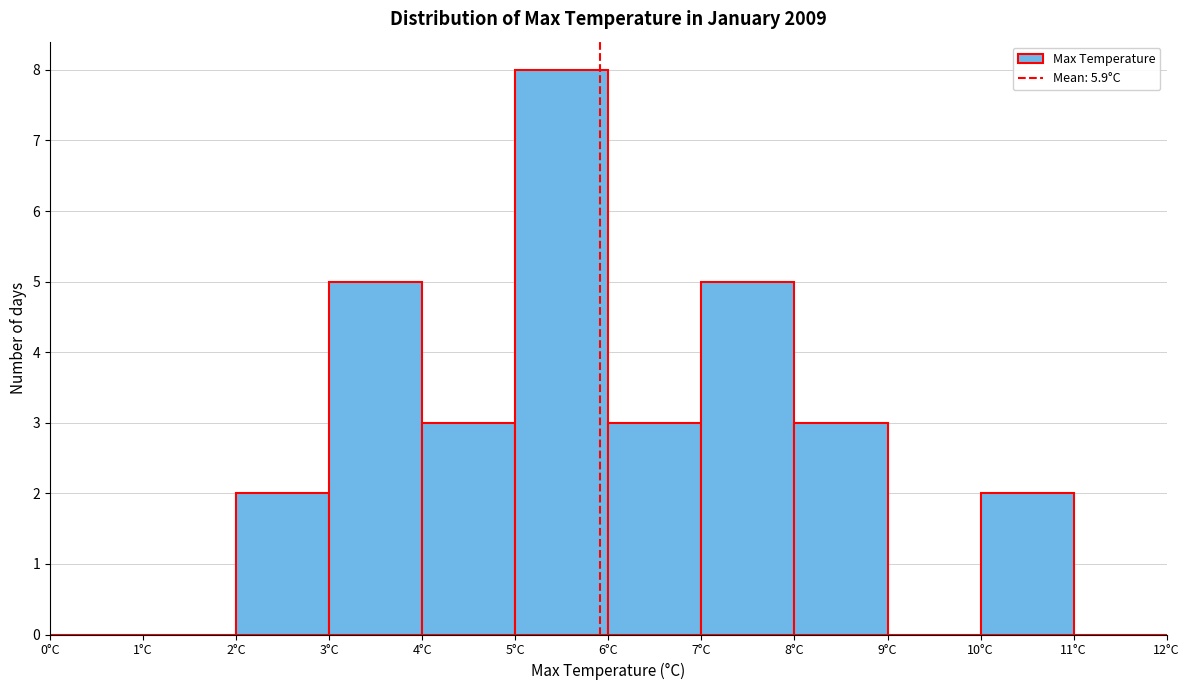

Which range on the x-axis has the tallest bar?

5 to 6